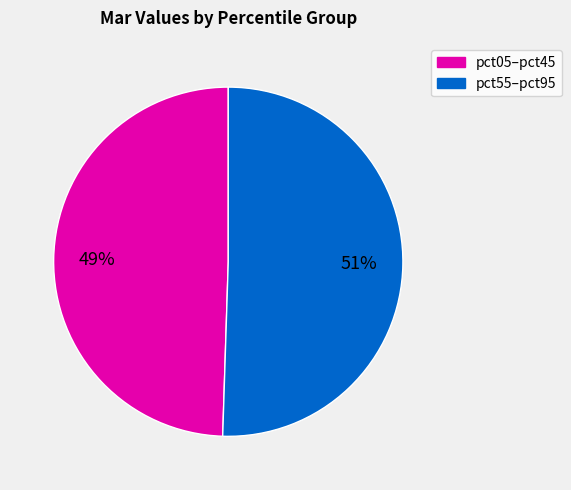

To the nearest percent, what is the average slice percentage?

50%